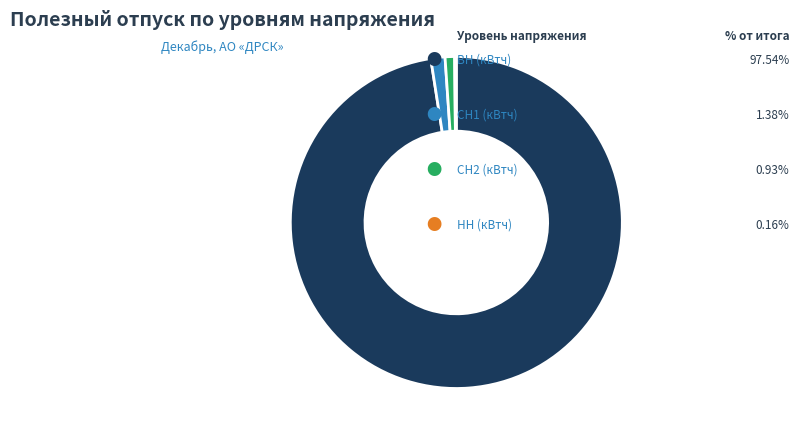

Is there any slice that represents more than half of the pie?

Yes